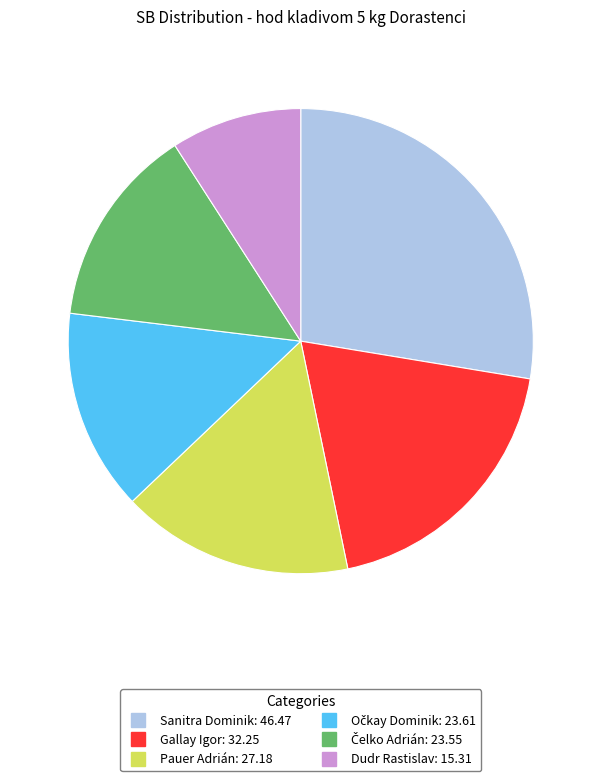

Do Pauer Adrián and Sanitra Dominik together represent more than half of the pie?

No